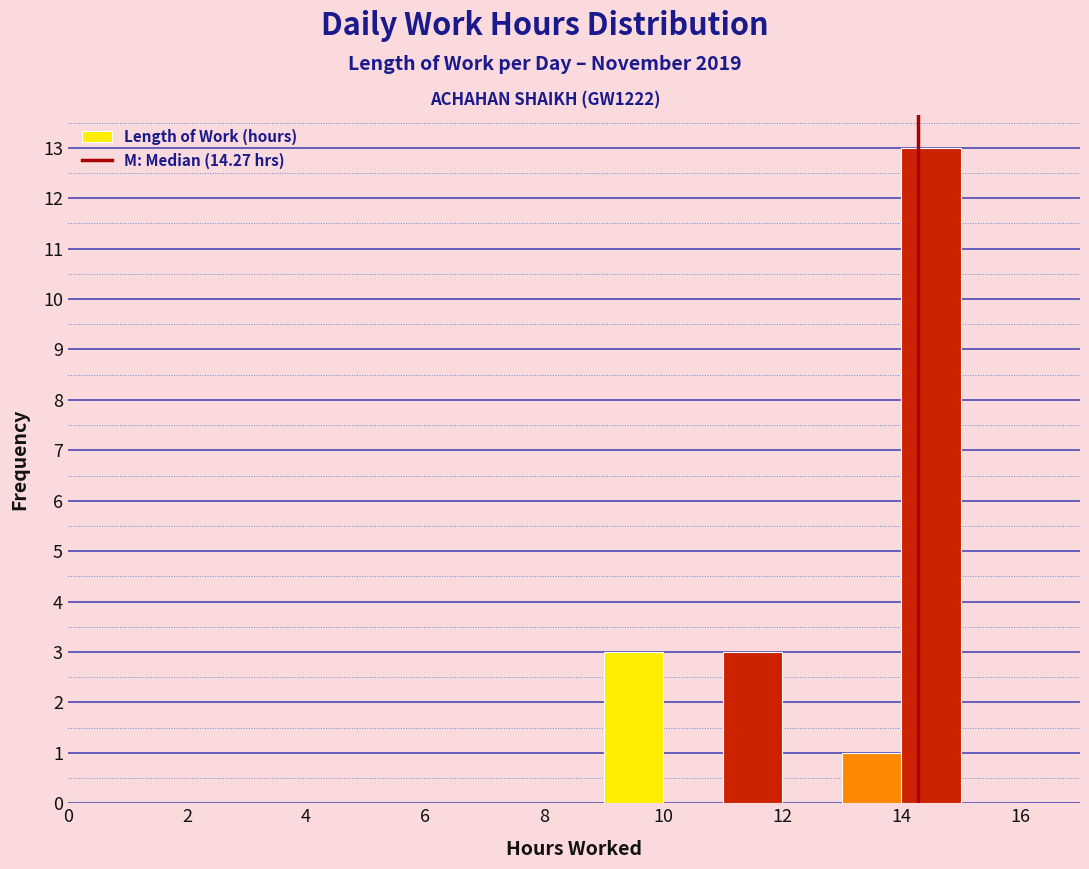

Reading left to right, list every bar in this chart as the range it spans on the x-axis followed by its height. The values are not printed on the chart, so give them approximately, as read against the axis.

0 to 1: 0
1 to 2: 0
2 to 3: 0
3 to 4: 0
4 to 5: 0
5 to 6: 0
6 to 7: 0
7 to 8: 0
8 to 9: 0
9 to 10: 3
10 to 11: 0
11 to 12: 3
12 to 13: 0
13 to 14: 1
14 to 15: 13
15 to 16: 0